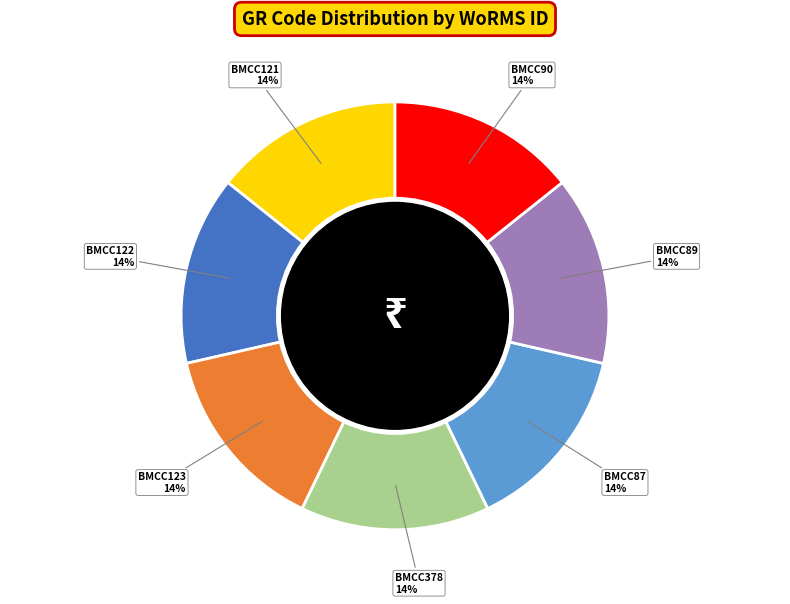

Approximately how many times larger is the value at BMCC89 compared to BMCC121?

1.0